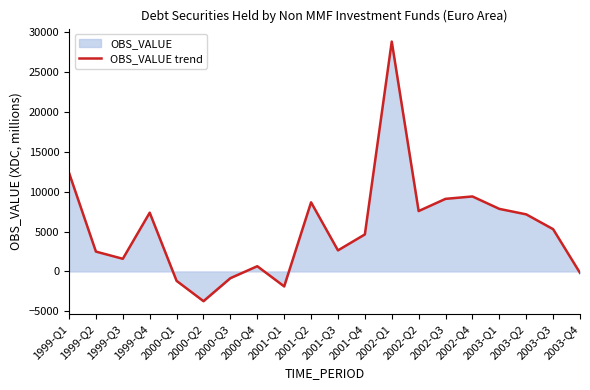

Rank the categories by value from highest to lowest.

2002-Q1, 1999-Q1, 2002-Q4, 2002-Q3, 2001-Q2, 2003-Q1, 2002-Q2, 1999-Q4, 2003-Q2, 2003-Q3, 2001-Q4, 2001-Q3, 1999-Q2, 1999-Q3, 2000-Q4, 2003-Q4, 2000-Q3, 2000-Q1, 2001-Q1, 2000-Q2